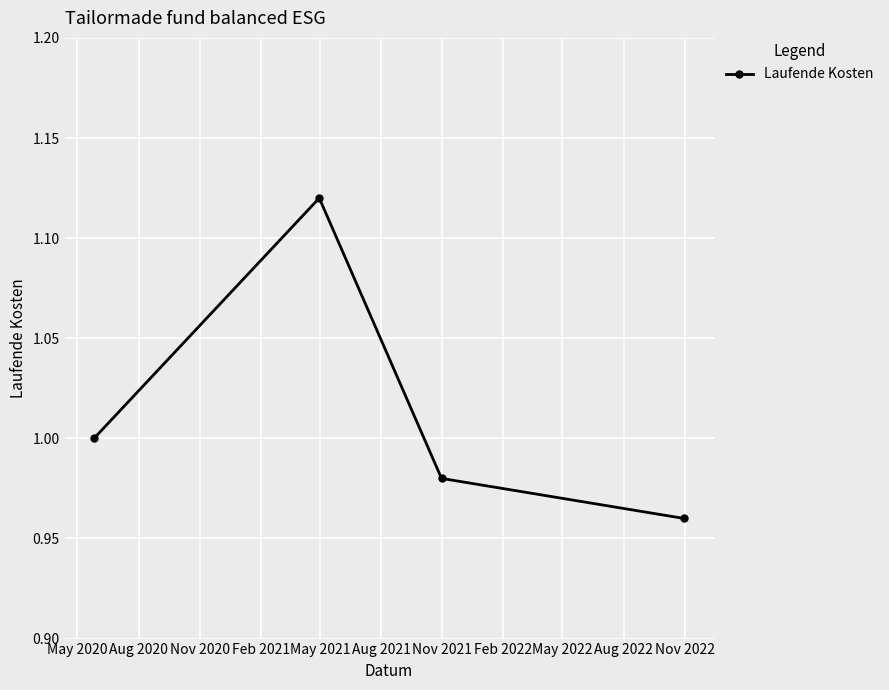

How many points are higher than both their immediate neighbors (excluding endpoints)?

1